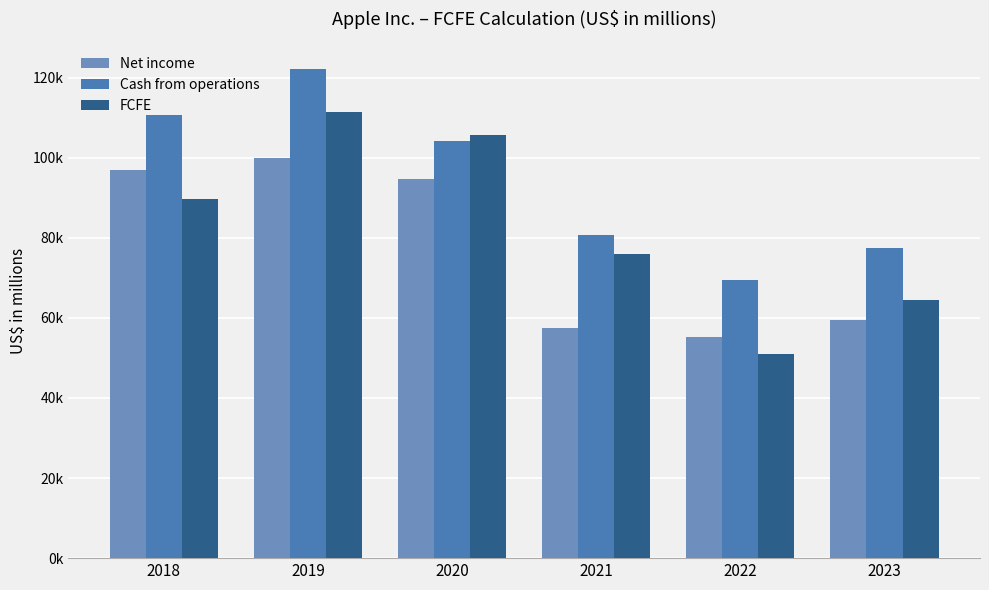

Is the value of FCFE at 2023 greater than the value of Cash from operations at 2023?

No